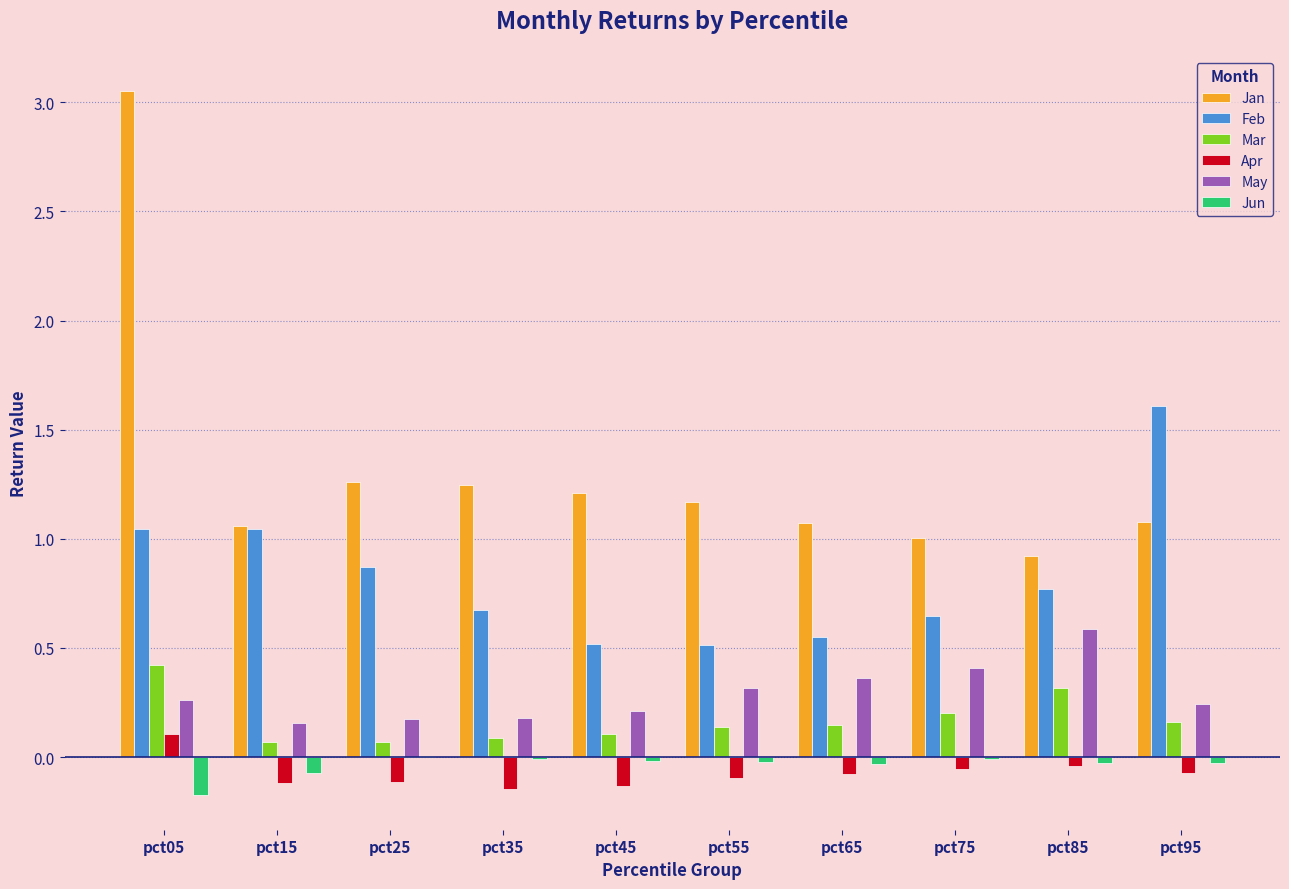

Between pct05 and pct85, which series saw the biggest shift?

Jan